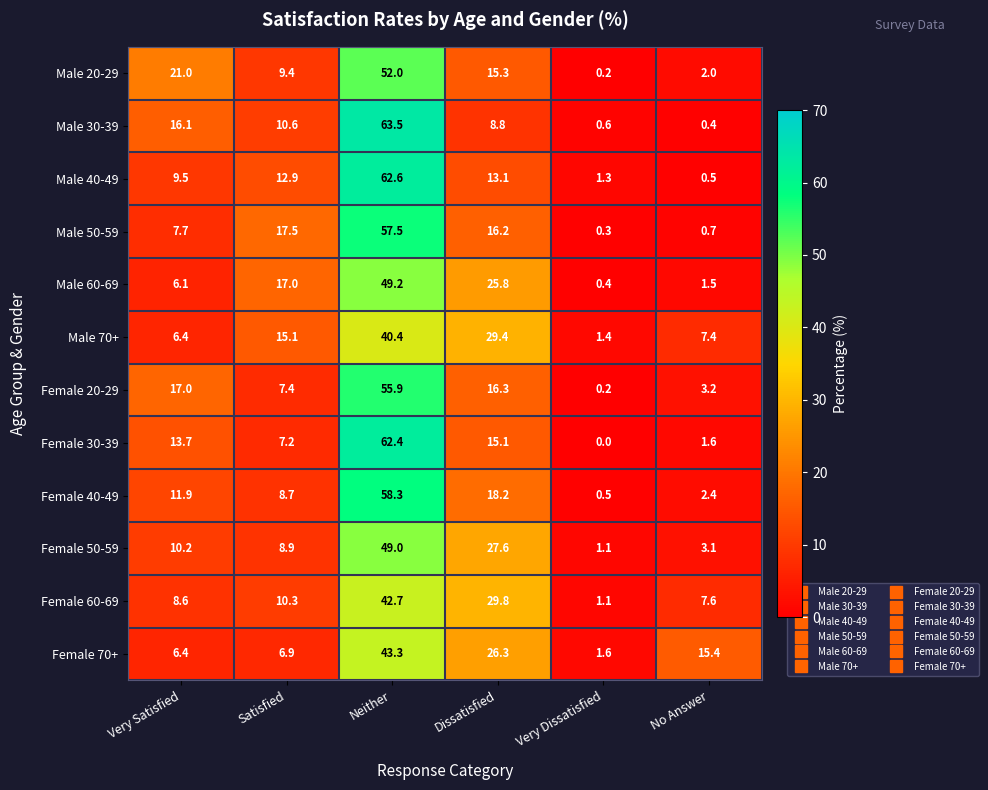

Which series changed the most between Very Satisfied and Very Dissatisfied?

Male 20-29